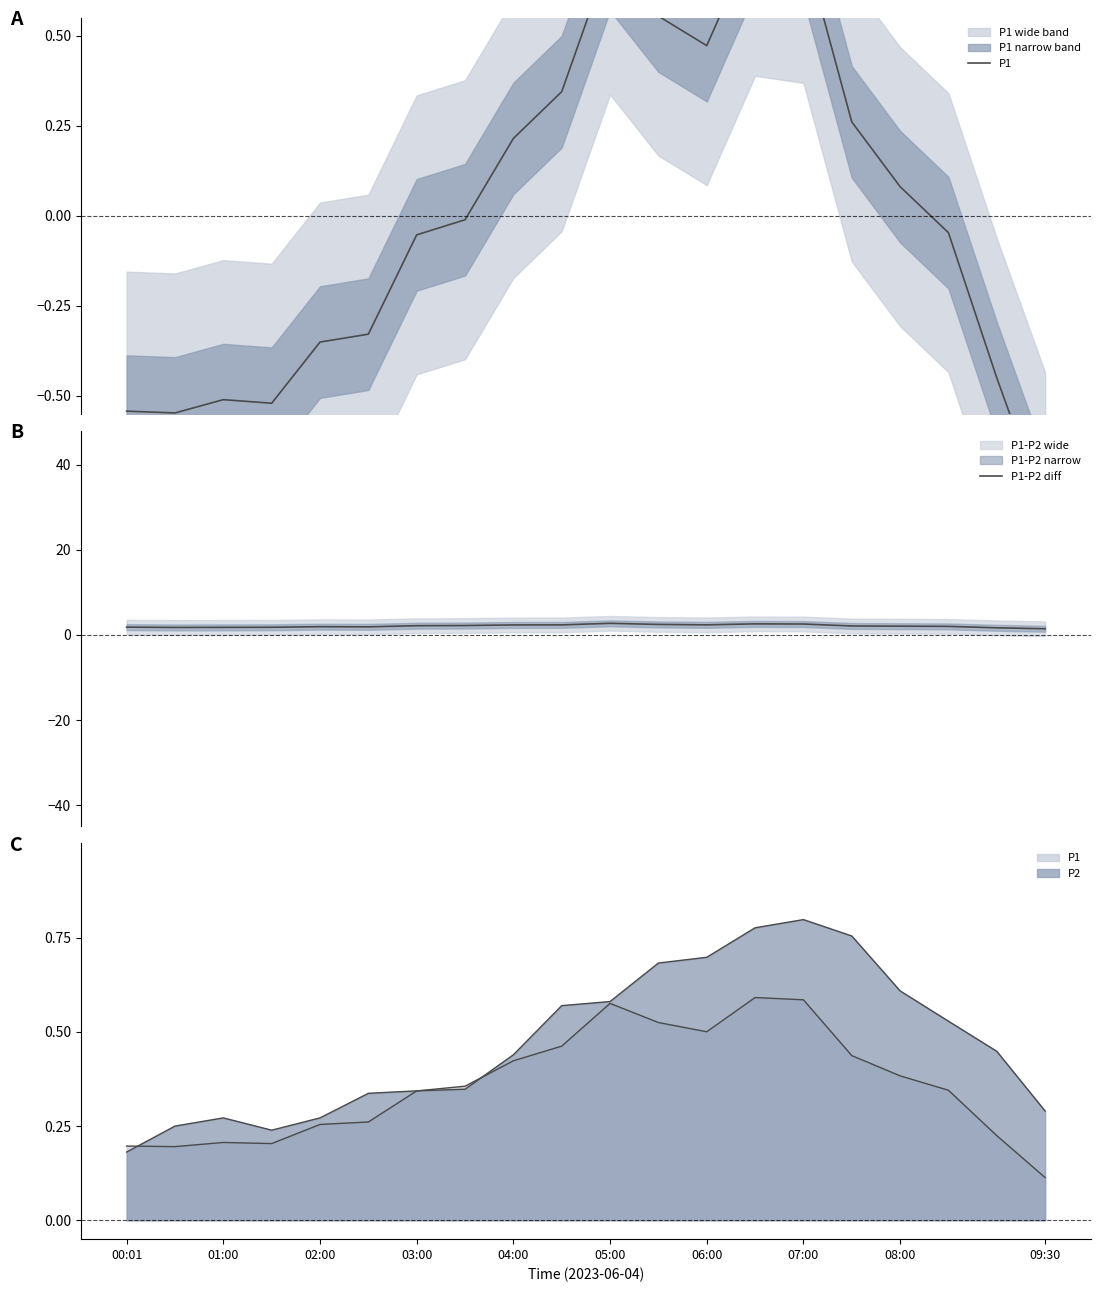

Does the chart have visible grid lines?

No